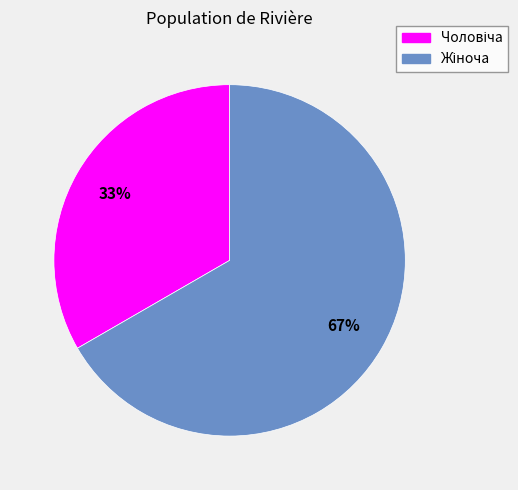

To the nearest percent, what is the average slice percentage?

50%